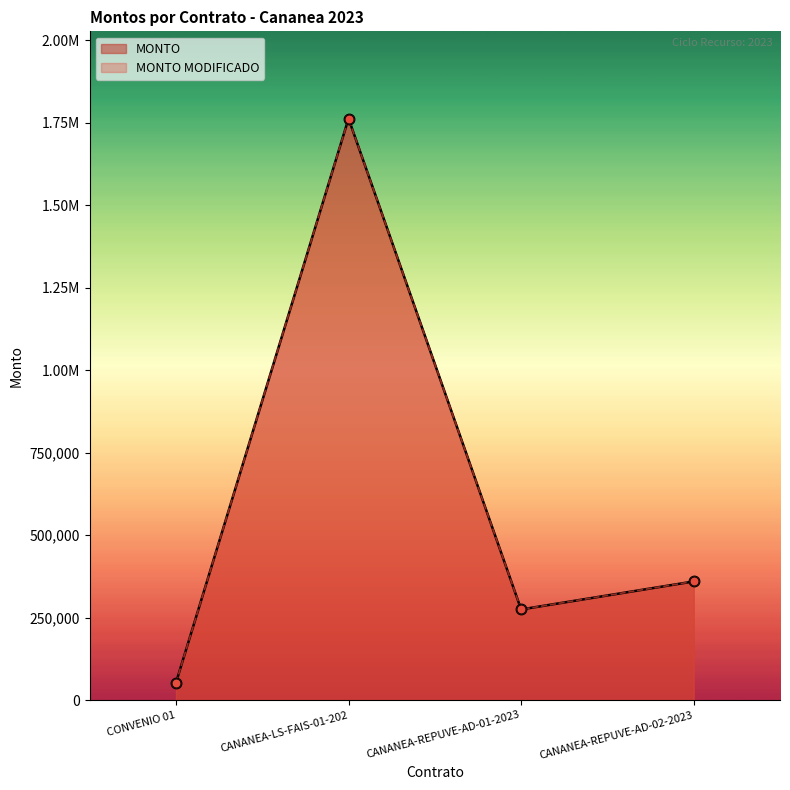

At which category is the sum across all series the highest?

CANANEA-LS-FAIS-01-202